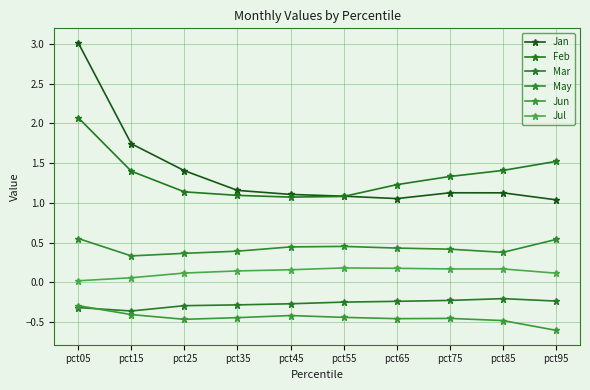

At how many categories does at least one series exceed 2?

1